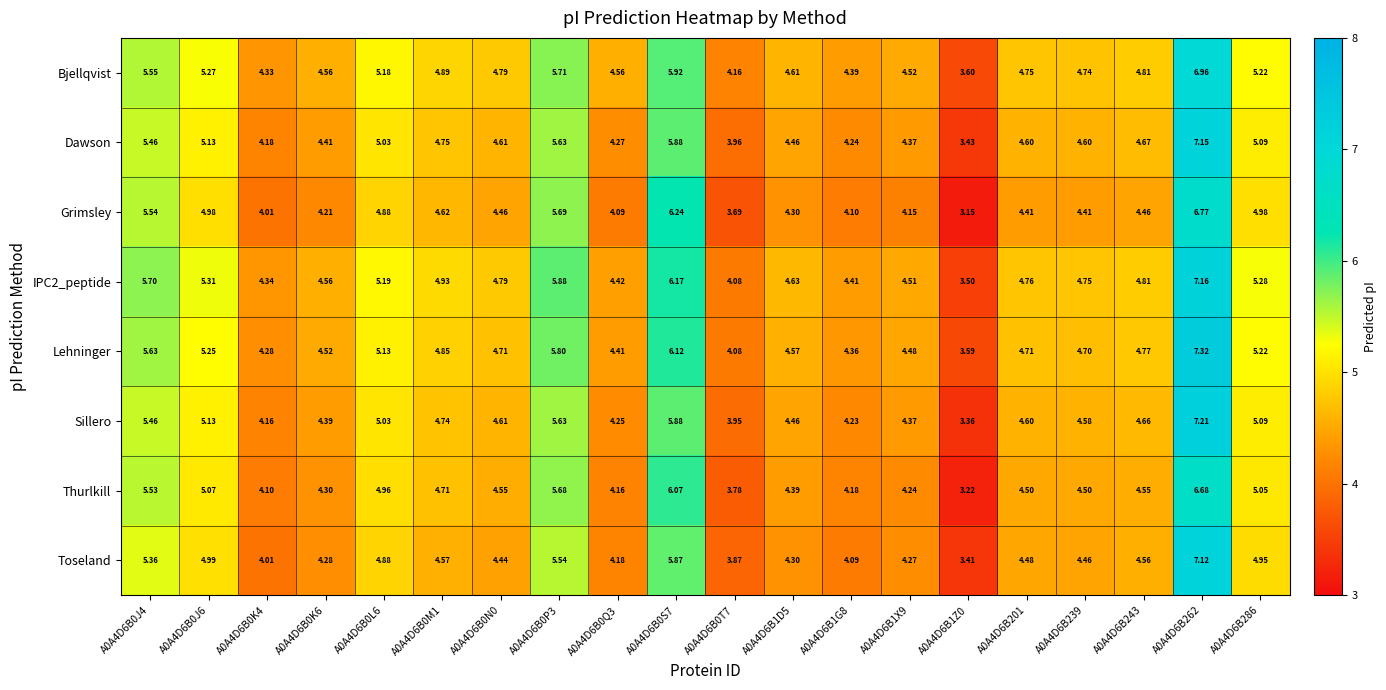

What is the spread (max minus min) of values at A0A4D6B1D5?

0.3